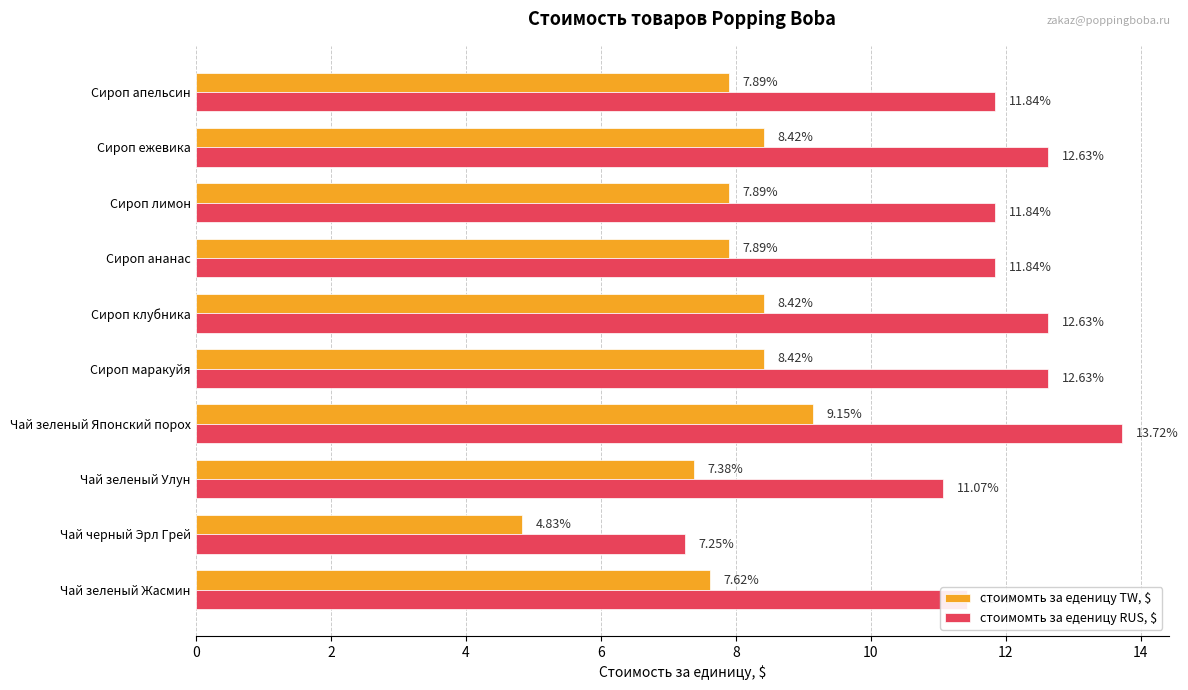

What is the difference between the стоимомть за еденицу TW, $ values at Сироп лимон and Сироп ежевика?

0.5